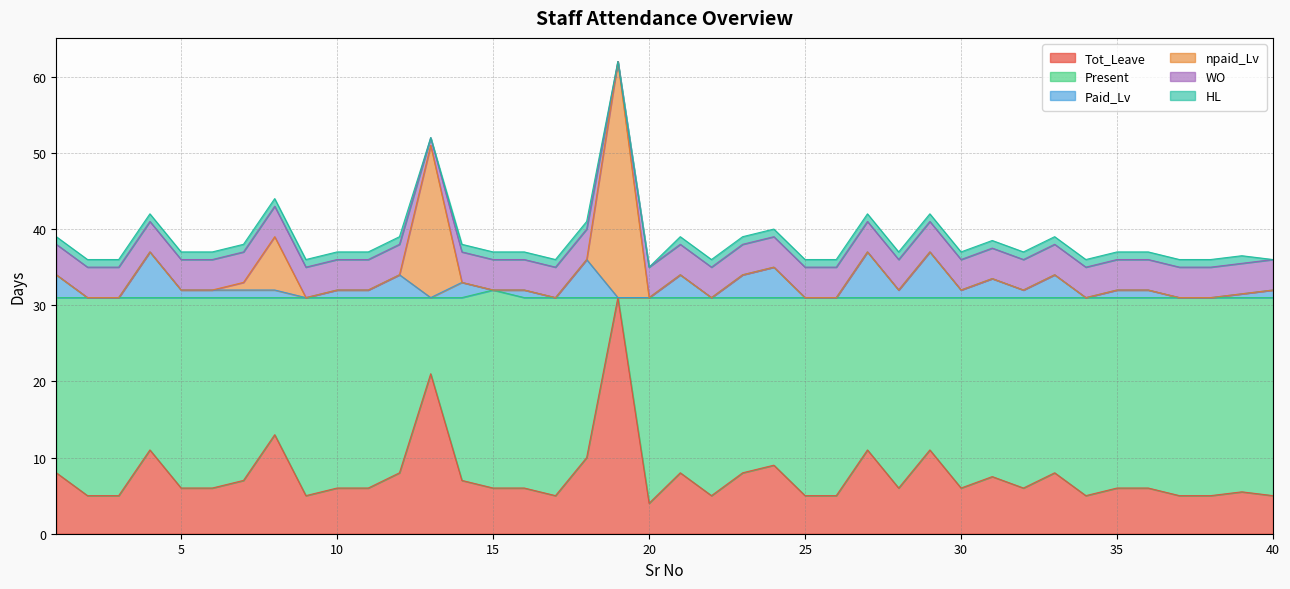

Which series has the widest spread of values?

Tot_Leave